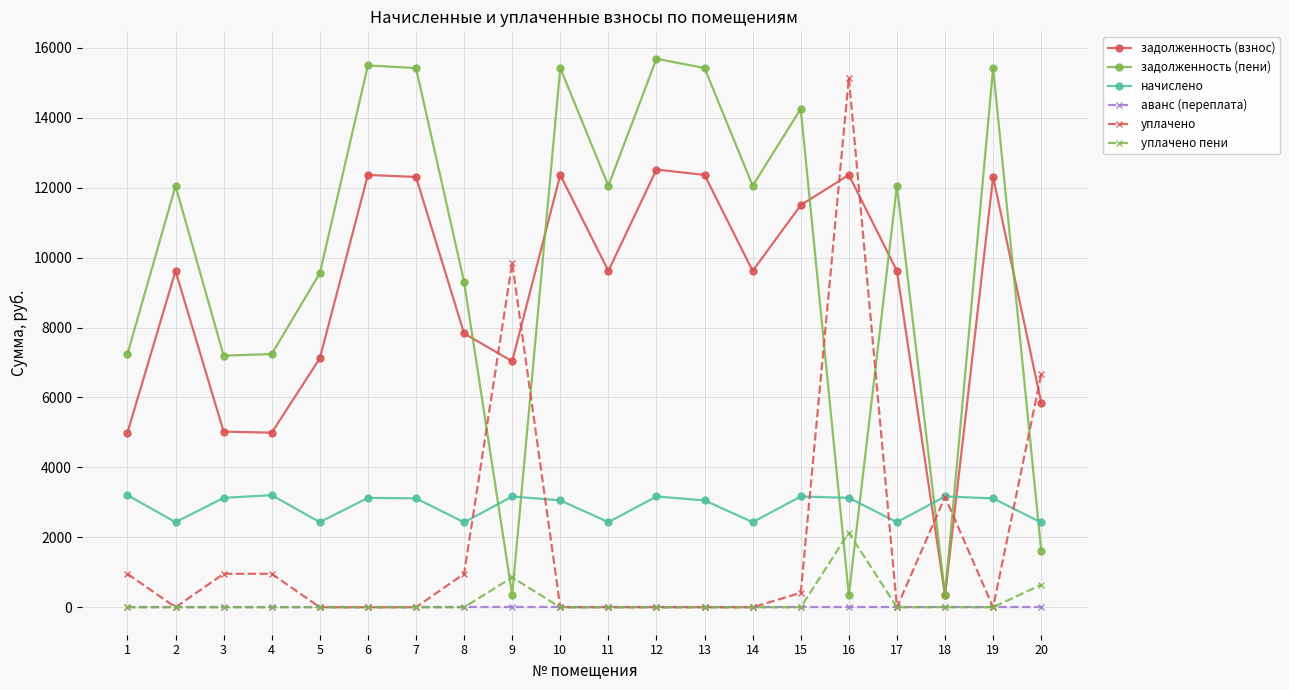

Is the value of задолженность (пени) at 7 greater than the value of уплачено at 11?

Yes